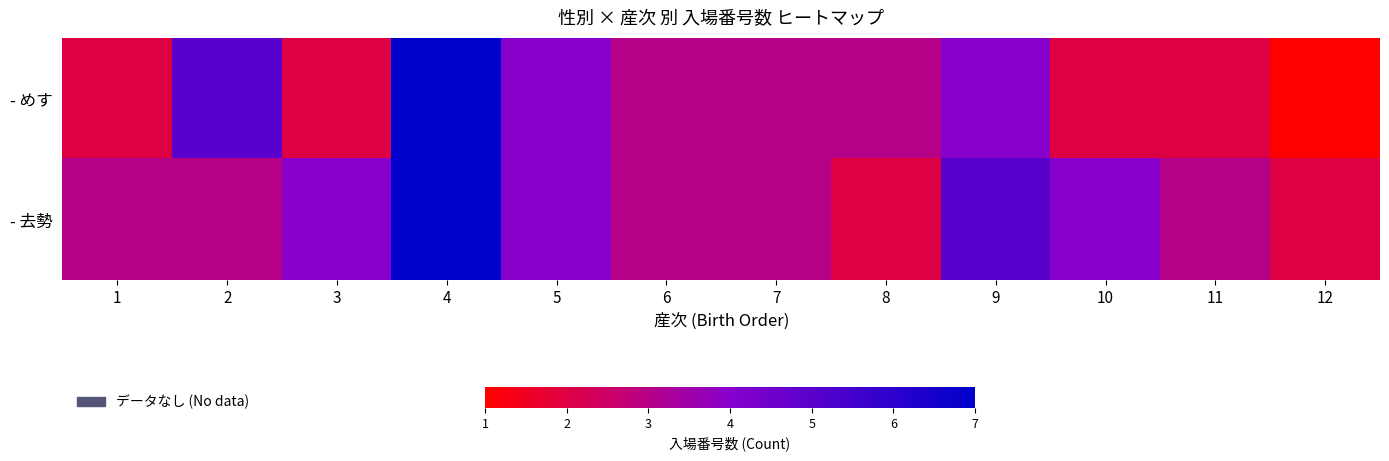

List the series in order of their peak value, highest first.

- めす, - 去勢